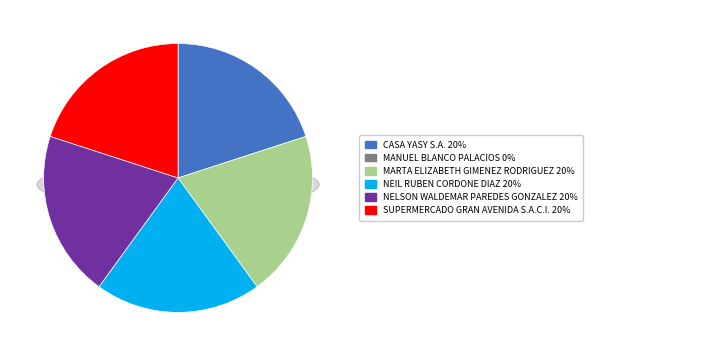

What is the total percentage of CASA YASY S.A. and NEIL RUBEN CORDONE DIAZ?

40.0%